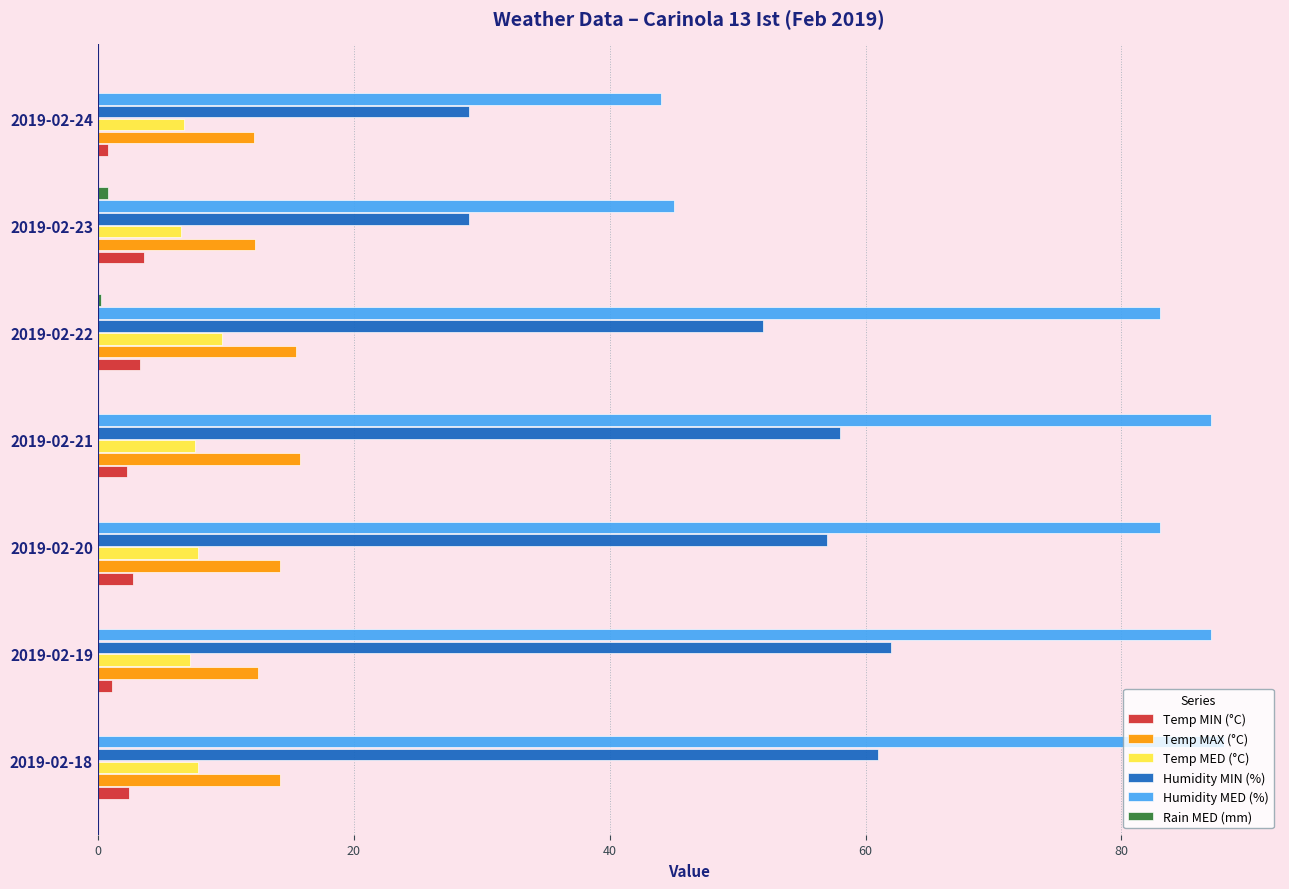

Is the value of Temp MED (°C) at 2019-02-22 greater than the value of Humidity MIN (%) at 2019-02-22?

No